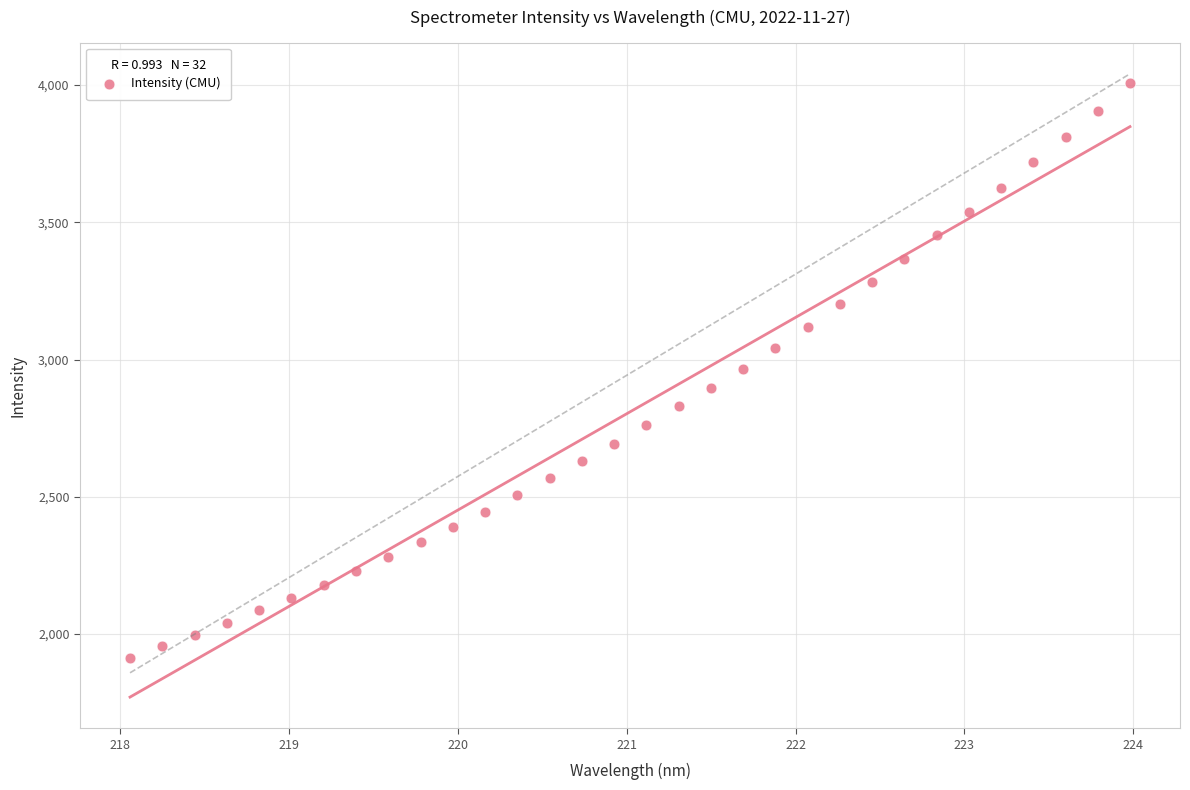

What is the range of Y values (max minus min)?

2094.9